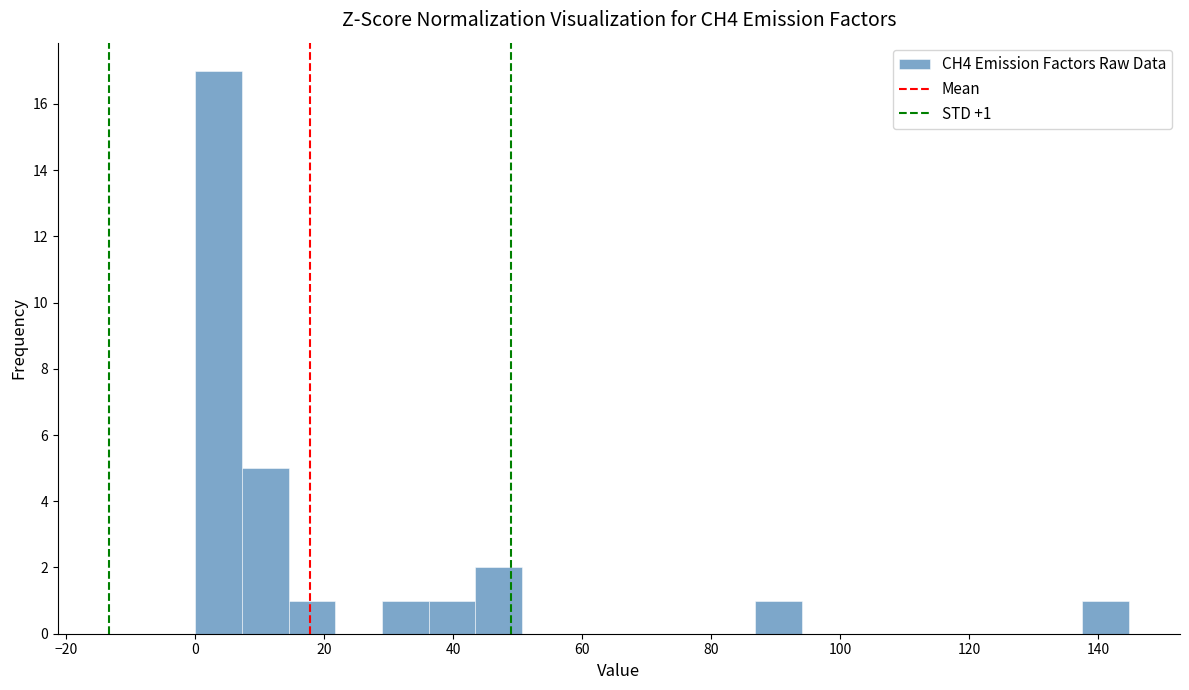

Around what value on the x-axis is the tallest bar? Give the approximate position of its centre, as read against the axis.

4